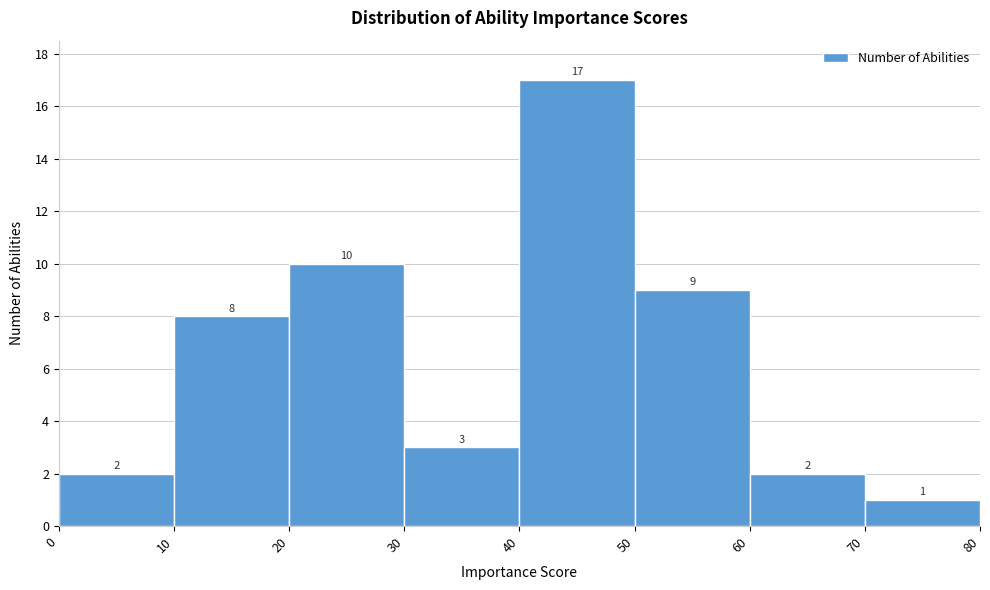

Reading left to right, transcribe this chart: for each bar, give the range it covers on the x-axis and its height.

0 to 10: 2
10 to 20: 8
20 to 30: 10
30 to 40: 3
40 to 50: 17
50 to 60: 9
60 to 70: 2
70 to 80: 1